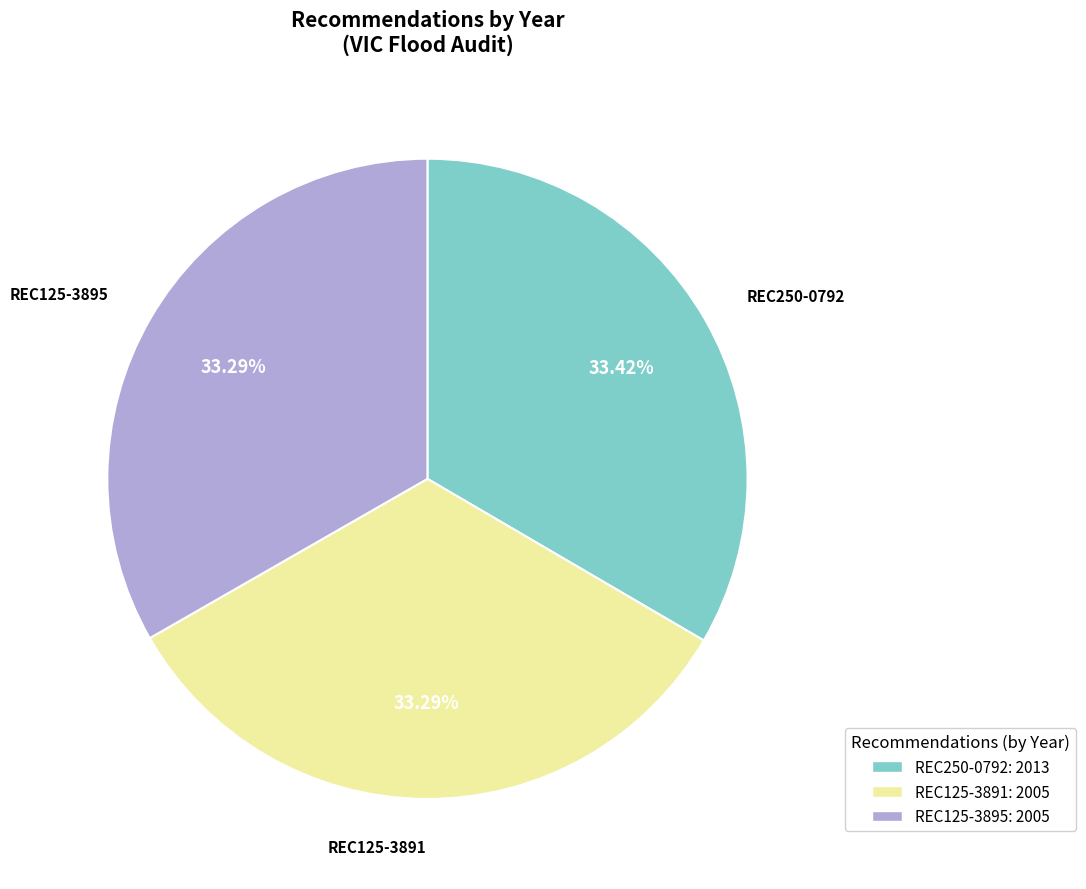

True or false: REC250-0792 accounts for 33% of the total.

True